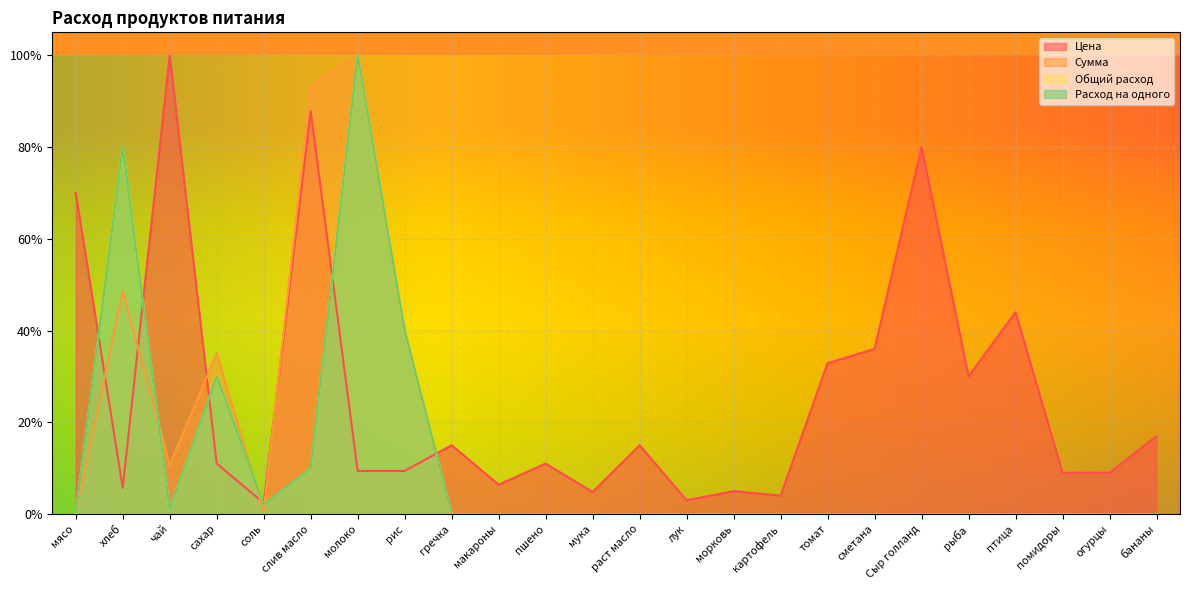

Reading left to right, transcribe all the data shown in this chart.

Цена: мясо=0.7	хлеб=0.1	чай=1.0	сахар=0.1	соль=0.0	слив масло=0.9	молоко=0.1	рис=0.1	гречка=0.1	макароны=0.1	пшено=0.1	мука=0.0	раст масло=0.1	лук=0.0	морковь=0.1	картофель=0.0	томат=0.3	сметана=0.4	Сыр голланд=0.8	рыба=0.3	птица=0.4	помидоры=0.1	огурцы=0.1	бананы=0.2
Сумма: мясо=0.0	хлеб=0.5	чай=0.1	сахар=0.4	соль=0.0	слив масло=0.9	молоко=1.0	рис=0.4	гречка=0.0	макароны=0.0	пшено=0.0	мука=0.0	раст масло=0.0	лук=0.0	морковь=0.0	картофель=0.0	томат=0.0	сметана=0.0	Сыр голланд=0.0	рыба=0.0	птица=0.0	помидоры=0.0	огурцы=0.0	бананы=0.0
Общий расход: мясо=0.0	хлеб=0.8	чай=0.0	сахар=0.3	соль=0.0	слив масло=0.1	молоко=1.0	рис=0.4	гречка=0.0	макароны=0.0	пшено=0.0	мука=0.0	раст масло=0.0	лук=0.0	морковь=0.0	картофель=0.0	томат=0.0	сметана=0.0	Сыр голланд=0.0	рыба=0.0	птица=0.0	помидоры=0.0	огурцы=0.0	бананы=0.0
Расход на одного: мясо=0.0	хлеб=0.8	чай=0.0	сахар=0.3	соль=0.0	слив масло=0.1	молоко=1.0	рис=0.4	гречка=0.0	макароны=0.0	пшено=0.0	мука=0.0	раст масло=0.0	лук=0.0	морковь=0.0	картофель=0.0	томат=0.0	сметана=0.0	Сыр голланд=0.0	рыба=0.0	птица=0.0	помидоры=0.0	огурцы=0.0	бананы=0.0